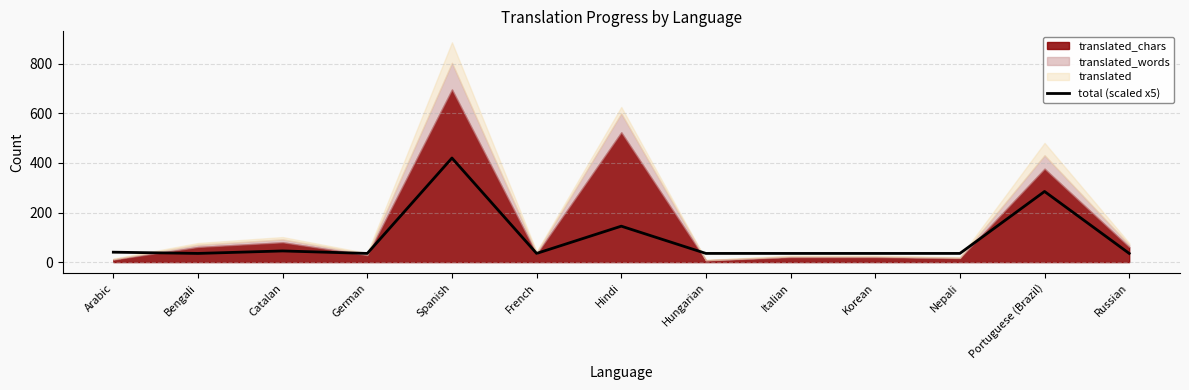

What is the minimum value for total (scaled x5)?

35